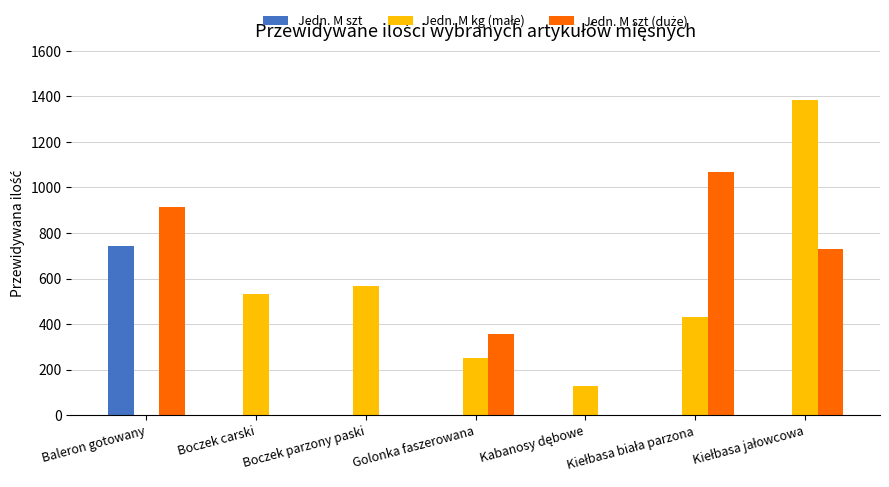

What is the total value across all series at Golonka faszerowana?

608